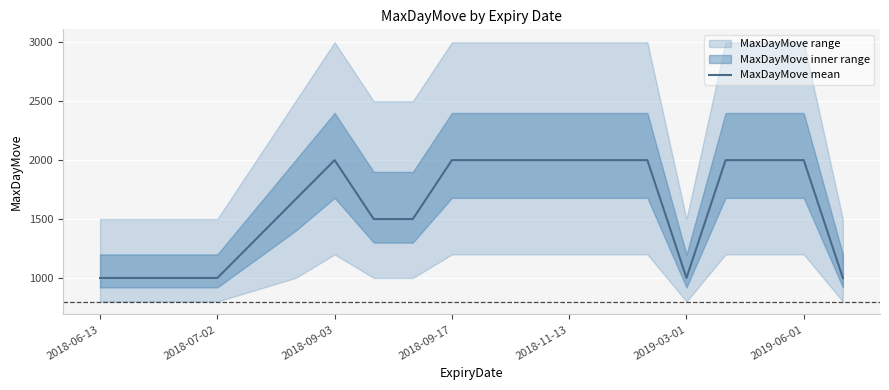

What is the sum of all values?

32000